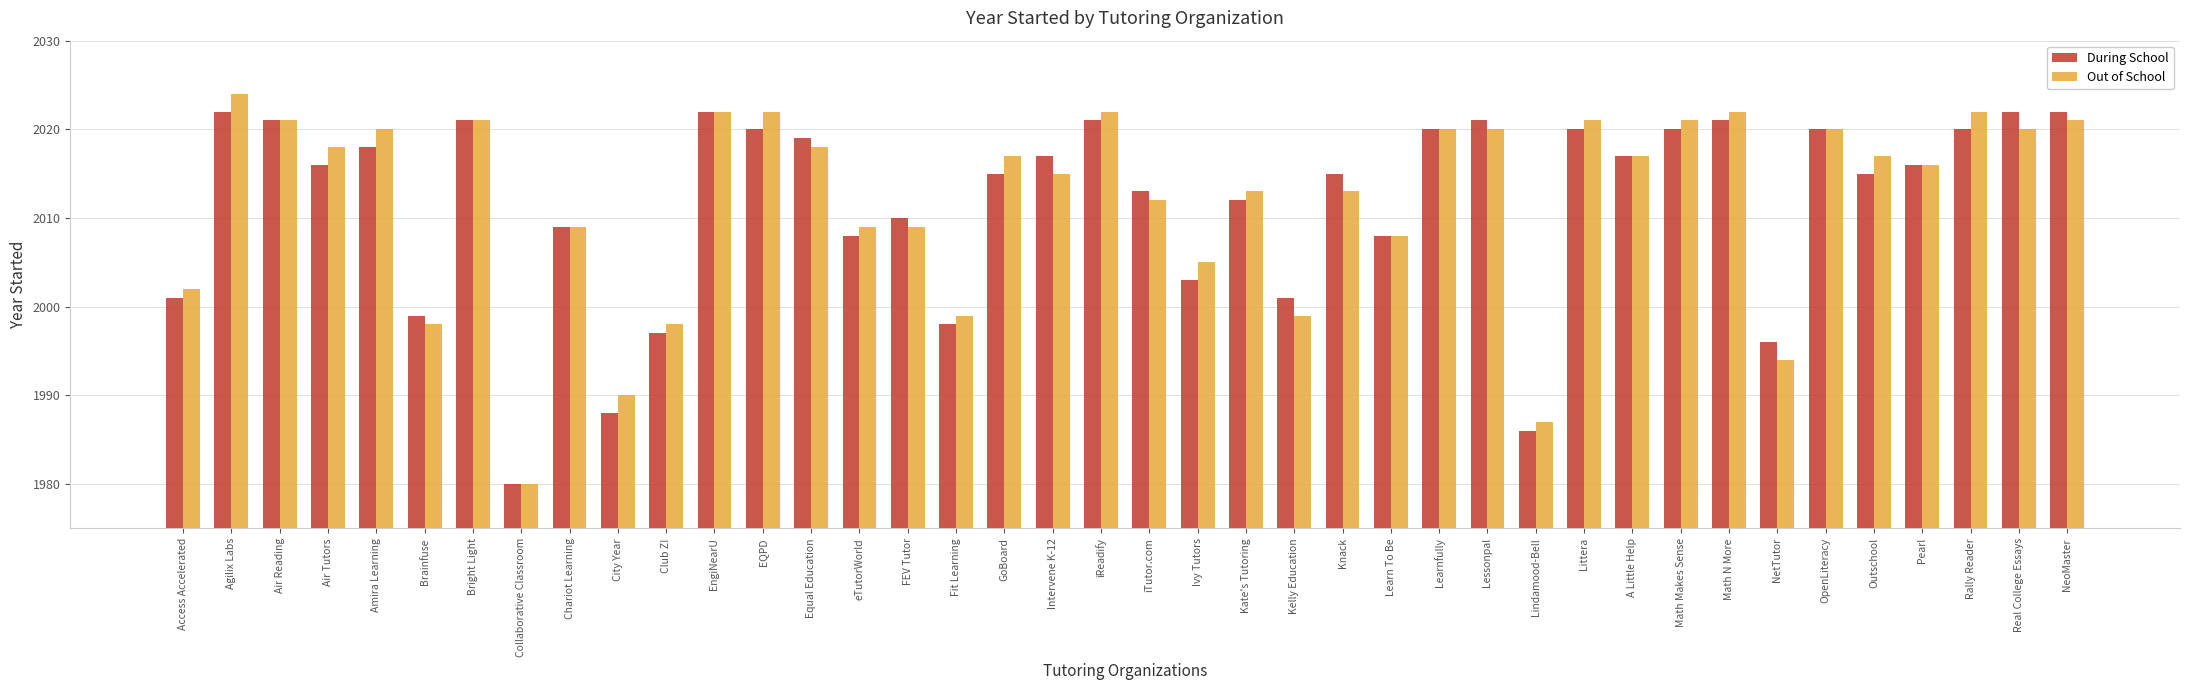

What is the spread (max minus min) of values at Fit Learning?

1